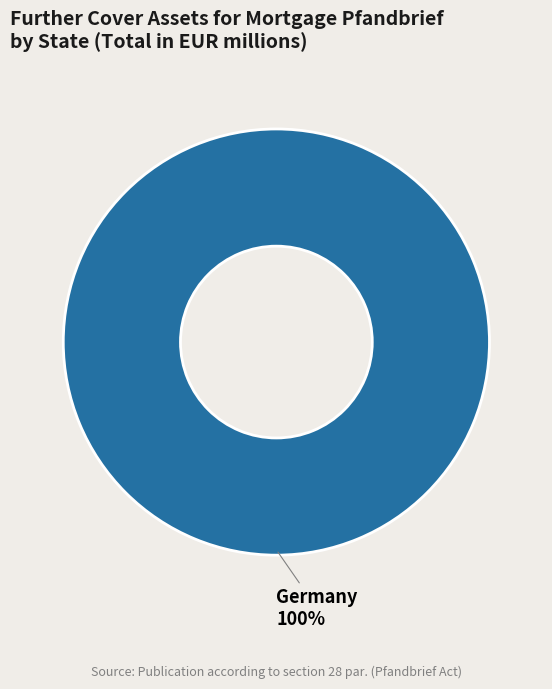

What percentage is the Germany slice, to the nearest percent?

100%